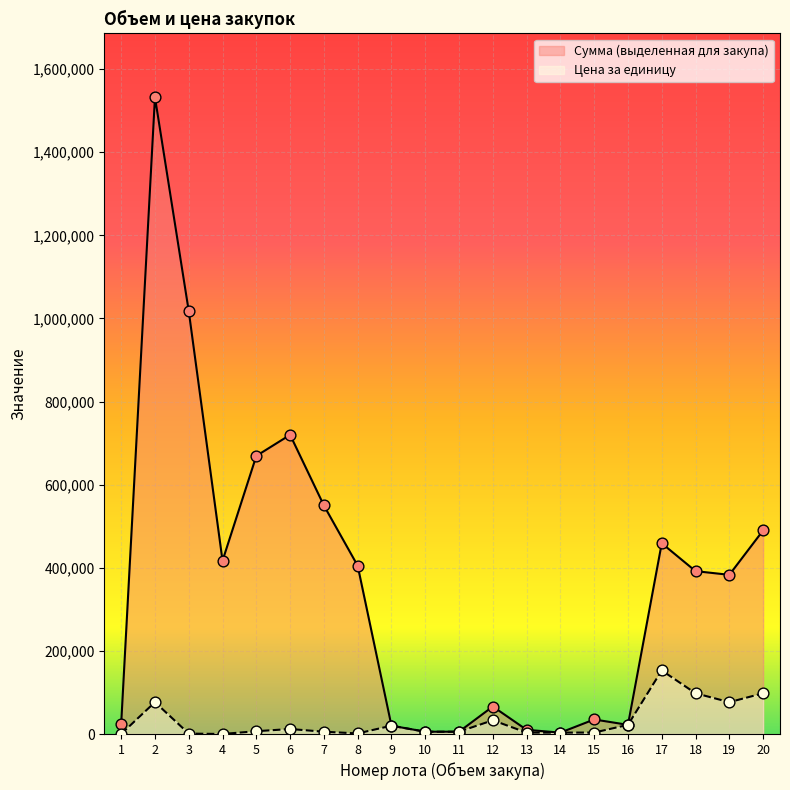

Which series contains the highest Y value?

Сумма (выделенная для закупа)